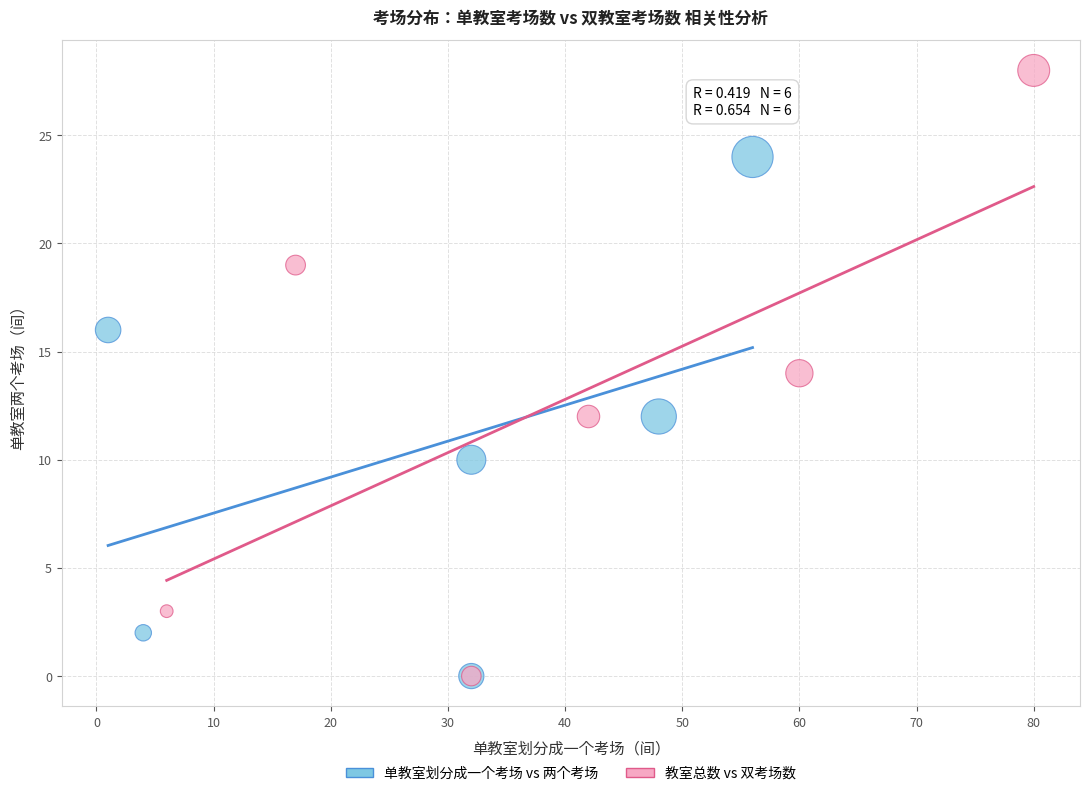

Which series has the widest spread of Y values?

教室总数 vs 双考场数